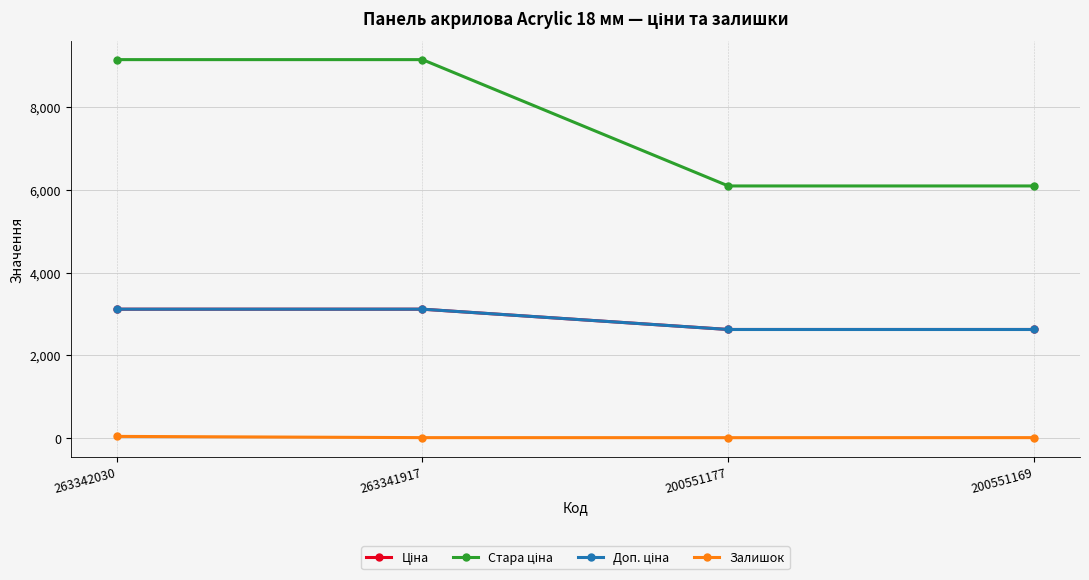

How many lines are shown in the chart?

4